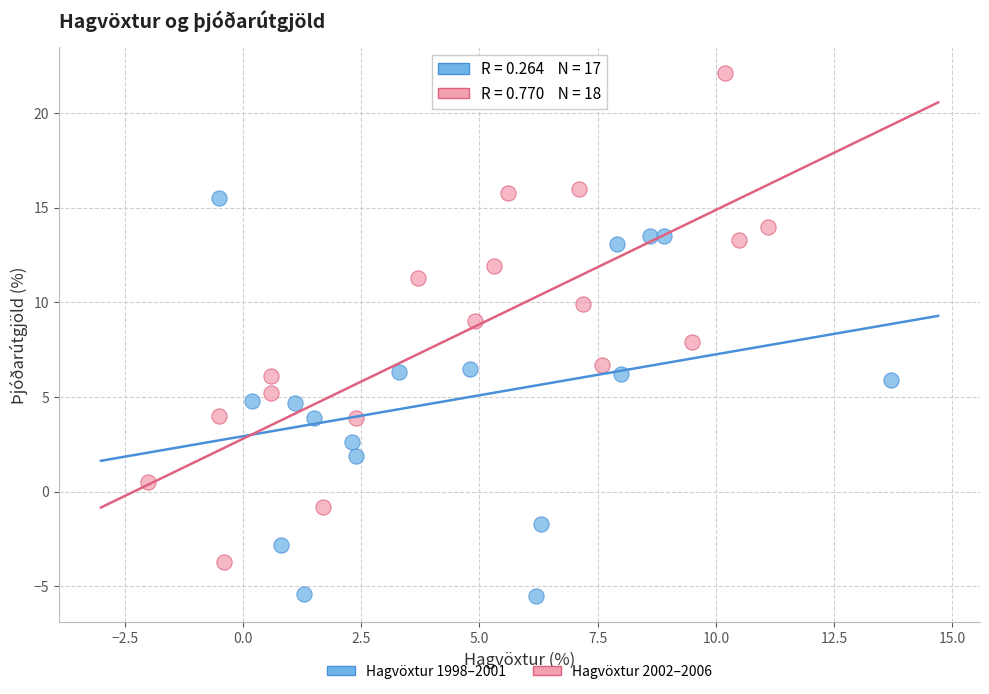

Which series reaches the minimum Y coordinate?

Hagvöxtur 1998–2001